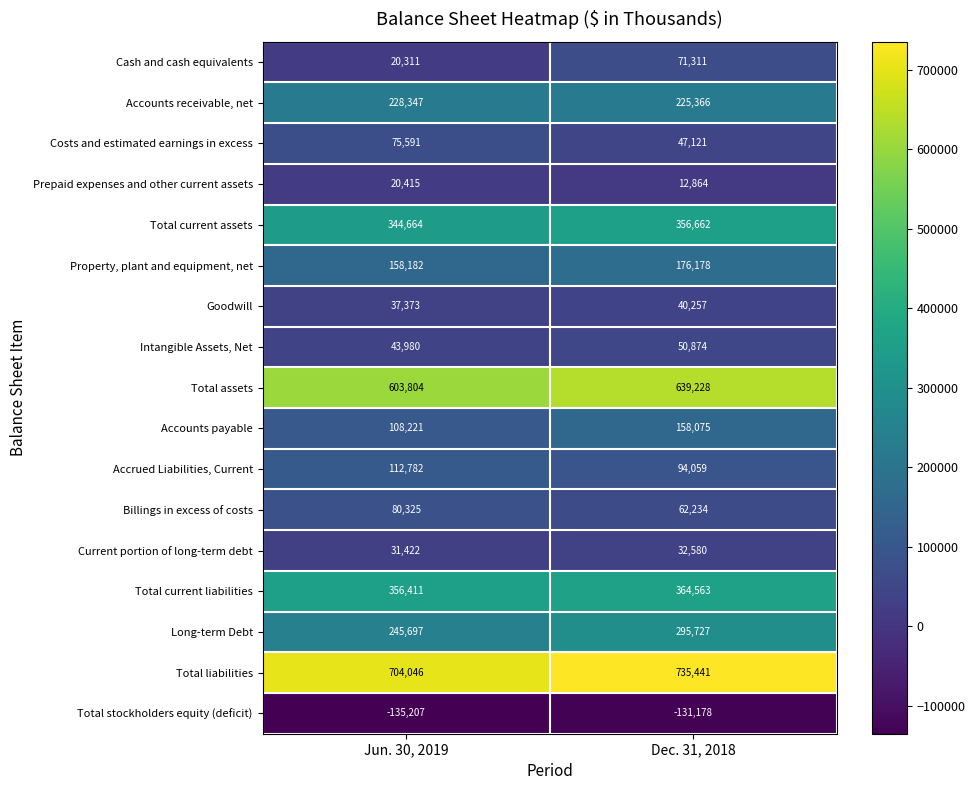

Which series has the widest spread of values?

Cash and cash equivalents